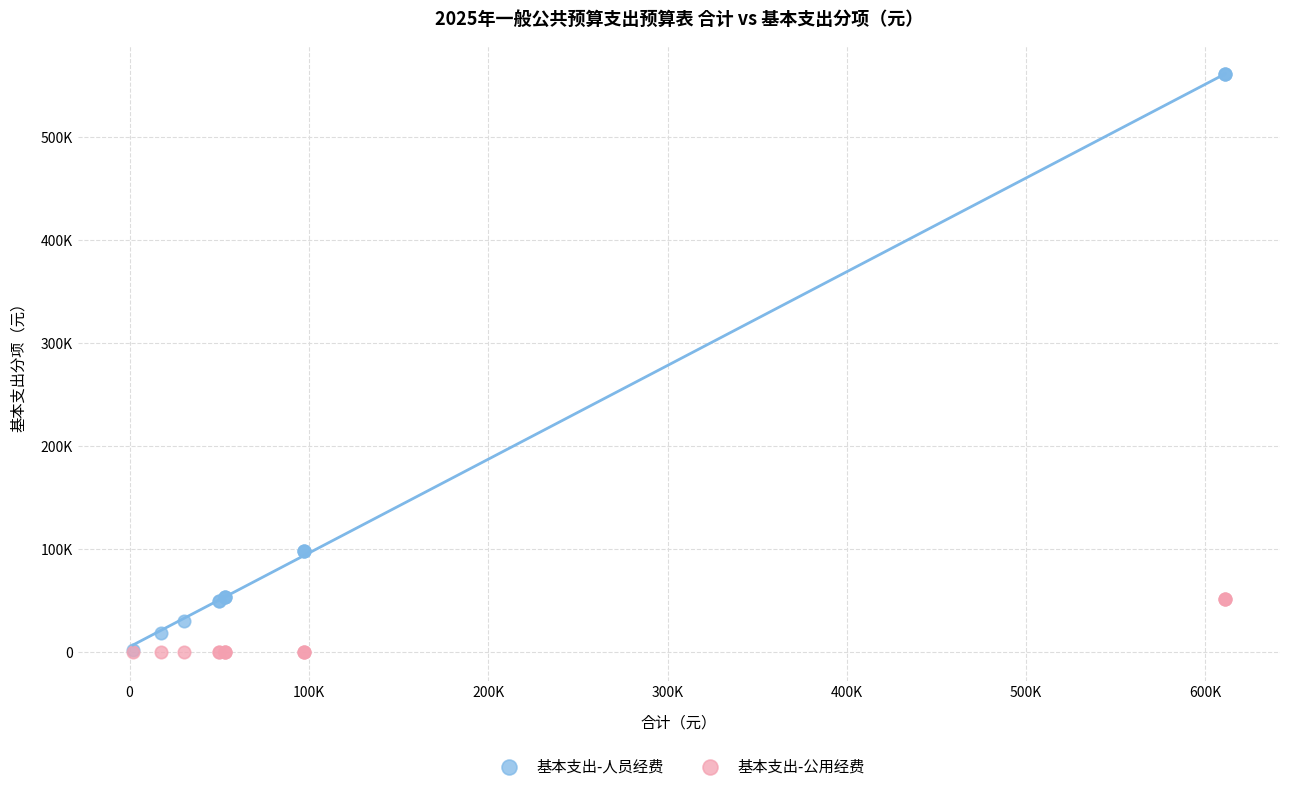

What are all the series names shown in the legend?

基本支出-人员经费, 基本支出-公用经费